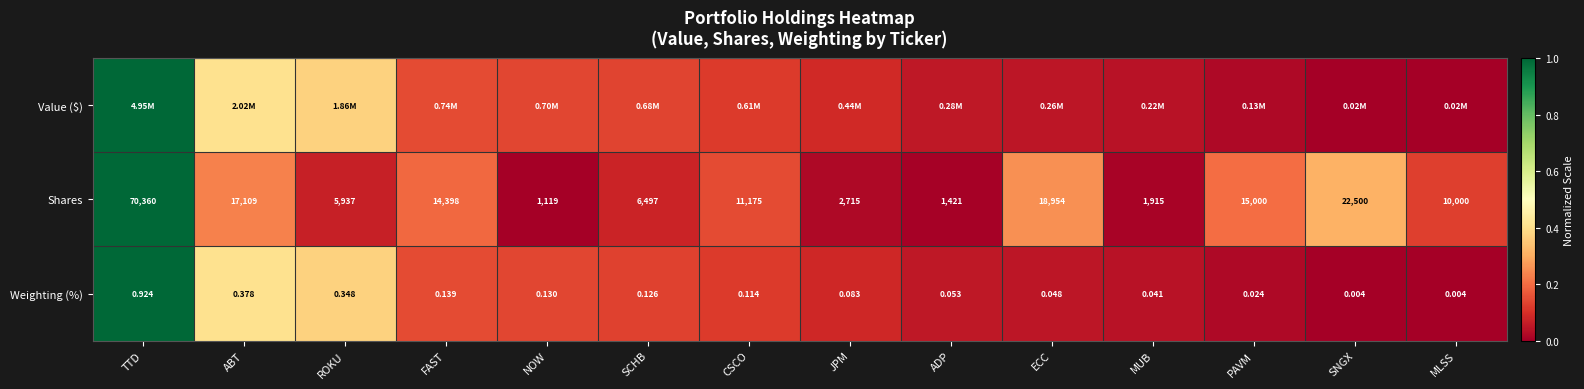

List the labels in order of Shares value, largest first.

TTD, SNGX, ECC, ABT, PAVM, FAST, CSCO, MLSS, SCHB, ROKU, JPM, MUB, ADP, NOW